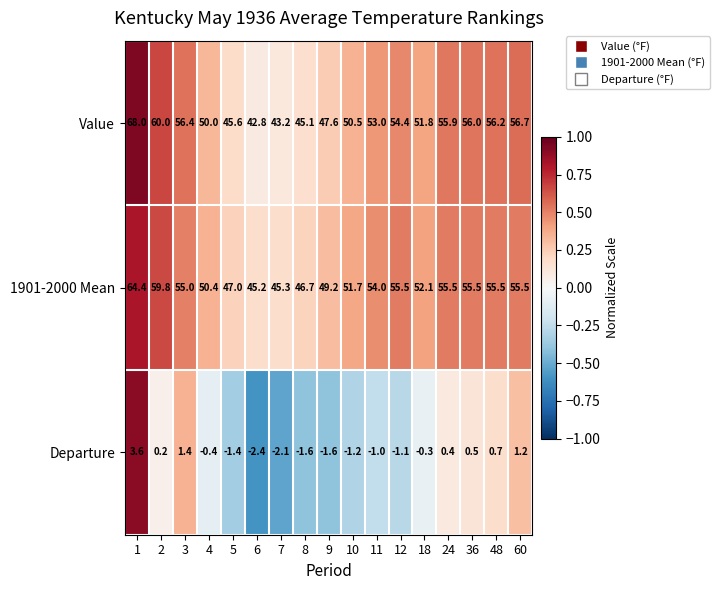

How many values in the 1901-2000 Mean series are below 54?

8